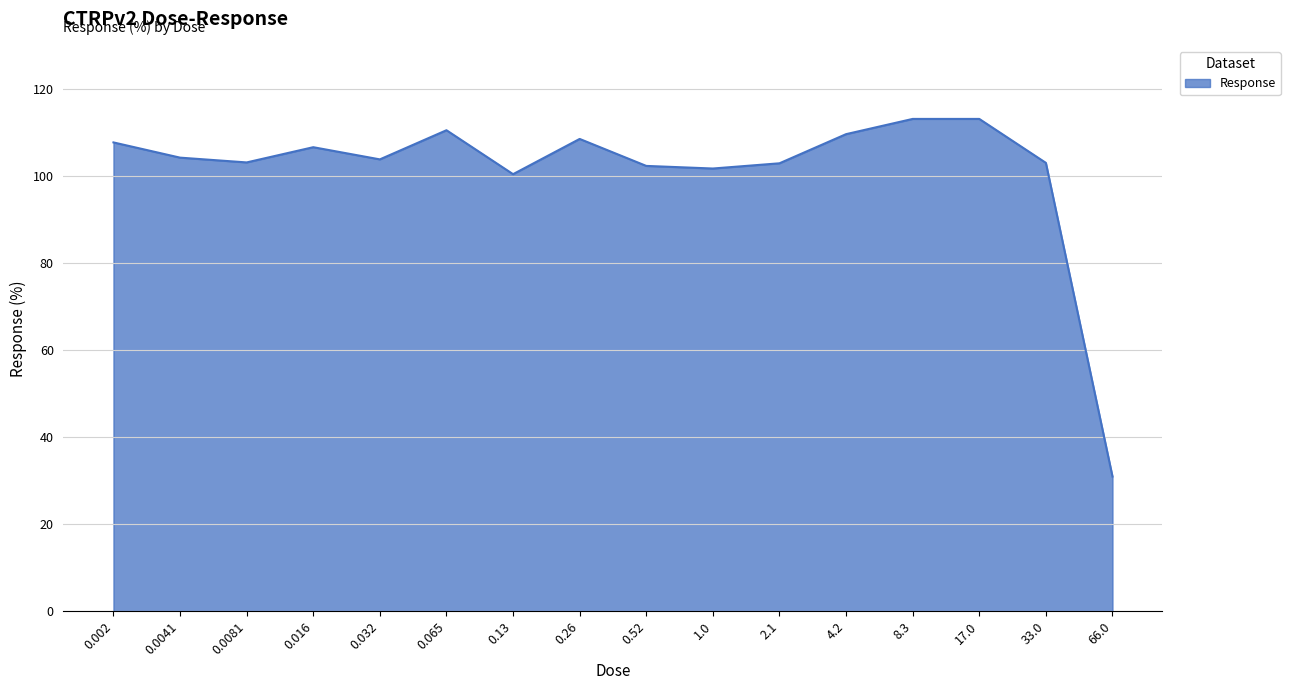

Between 0.065 and 0.032, which is larger?

0.065